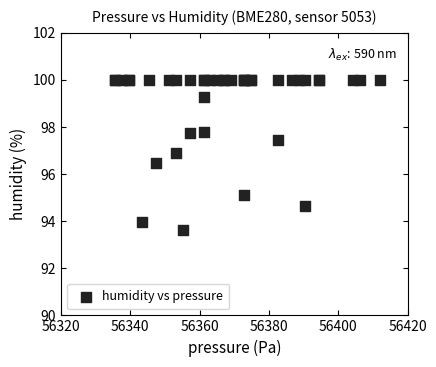

What Y value in the scatter plot is closest to 96?

96.5